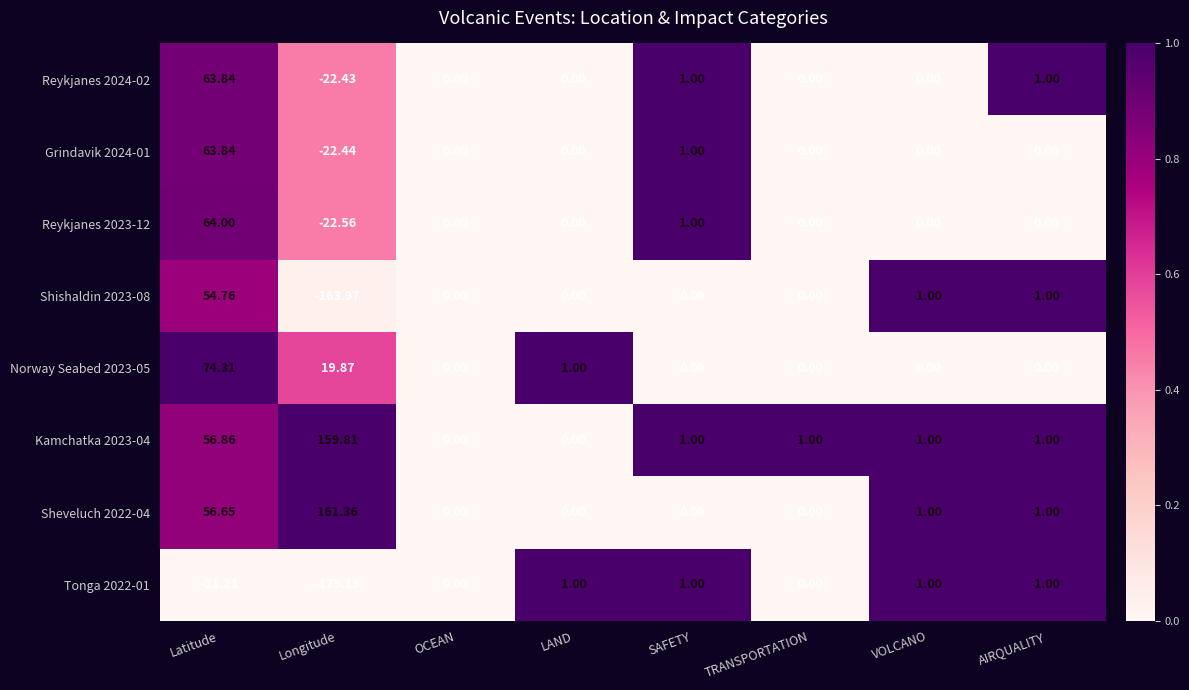

Which category has the lowest value in the Reykjanes 2023-12 series?

Longitude